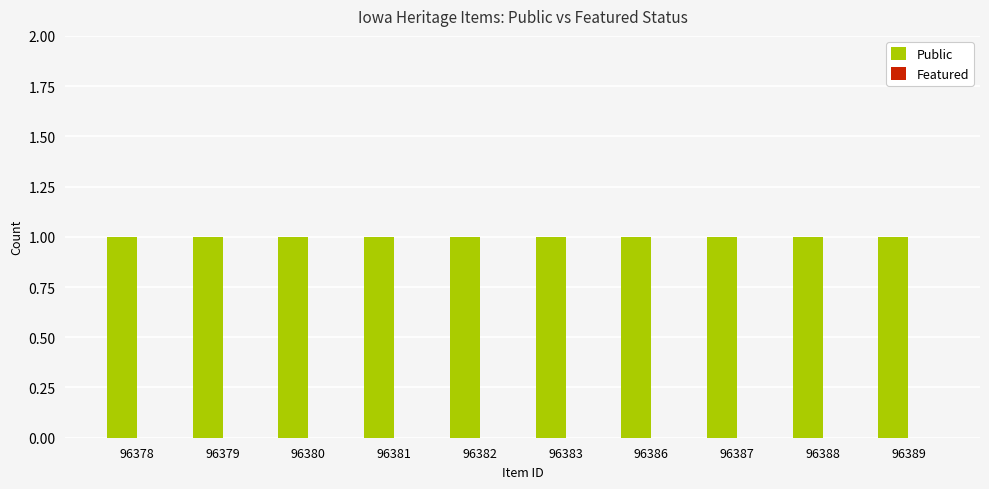

What is the total value across all series at 96389?

1